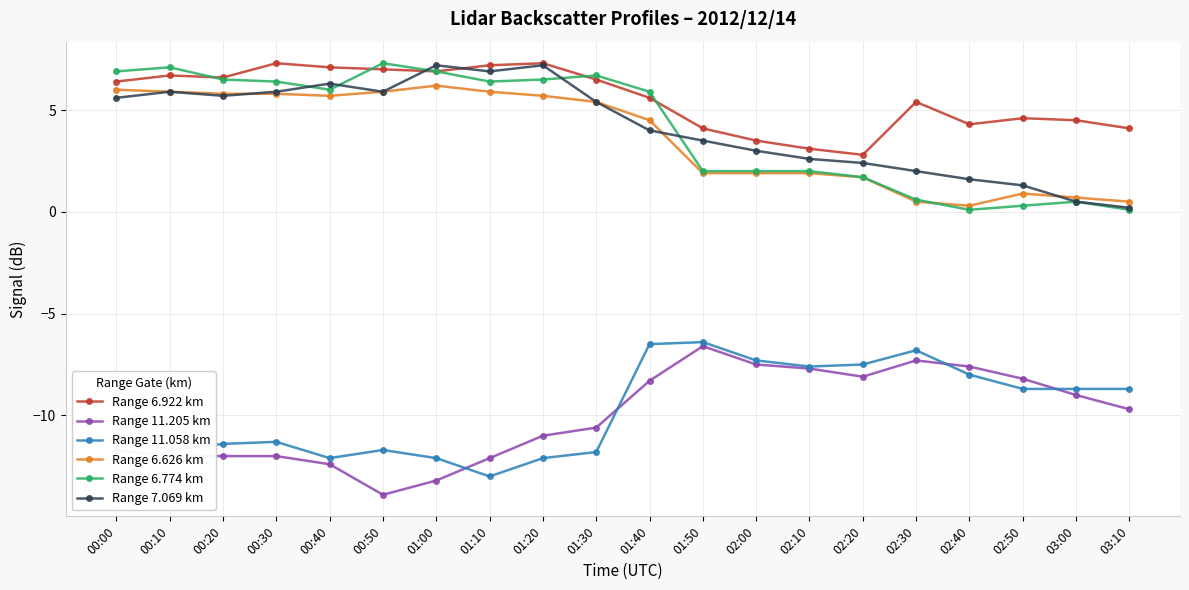

What is the difference between the highest and lowest values at 02:00?

11.0